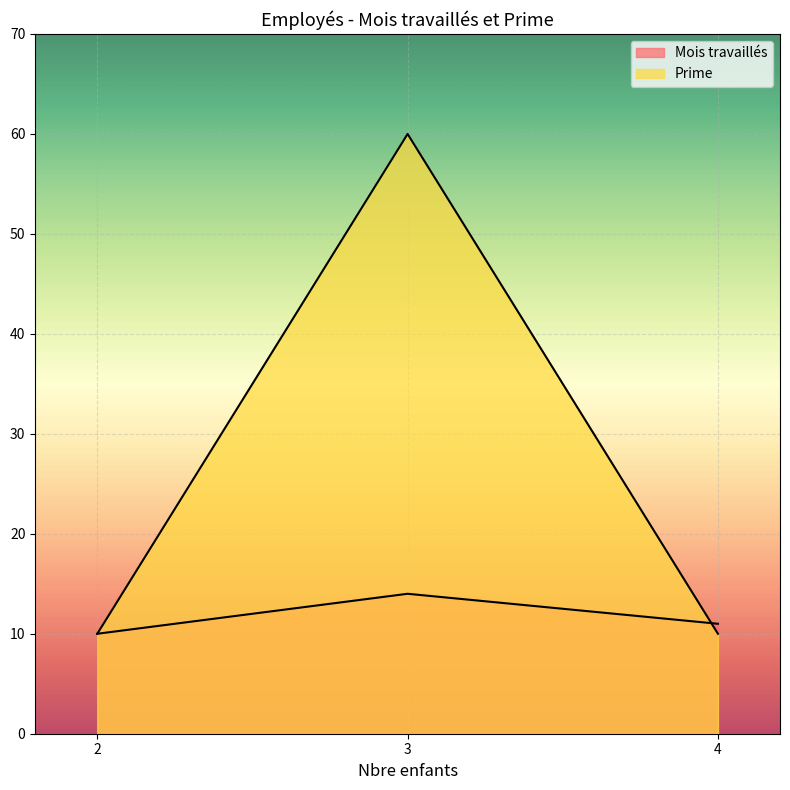

What is the value of the Prime point at the 3rd from the left?

10